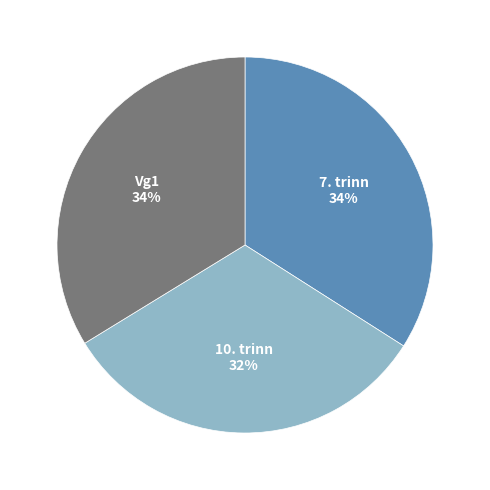

Which has a higher value, 10. trinn or 7. trinn?

7. trinn